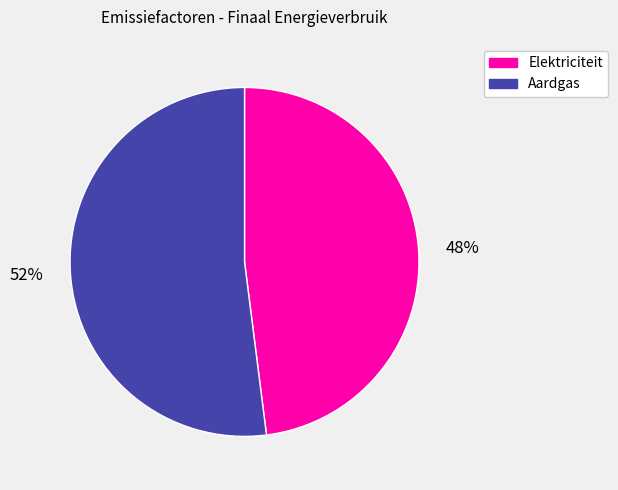

To the nearest percent, what portion does Elektriciteit represent?

48%